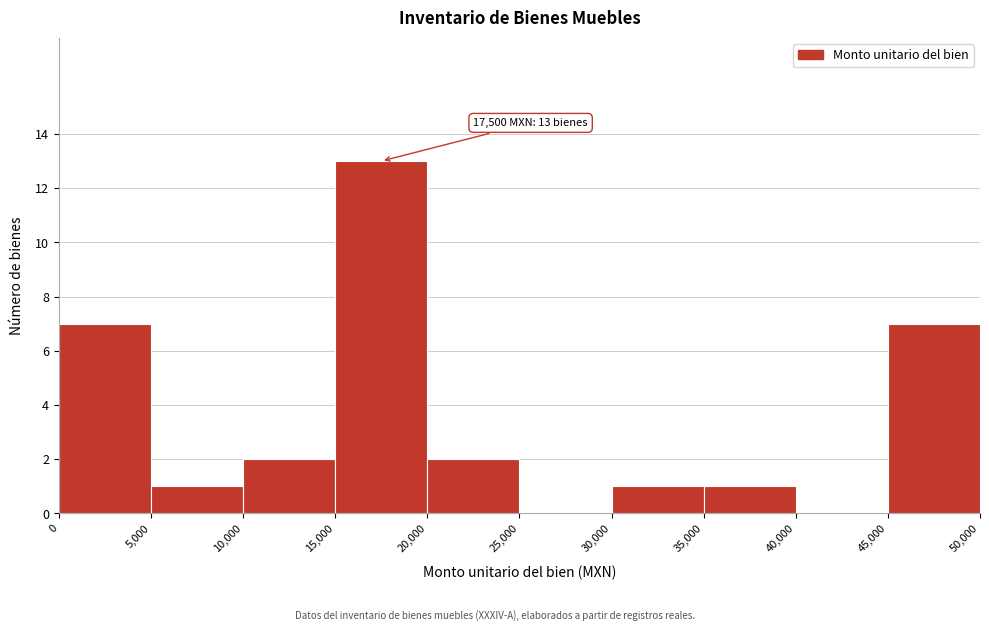

Which range on the x-axis has the tallest bar?

15,000 to 20,000